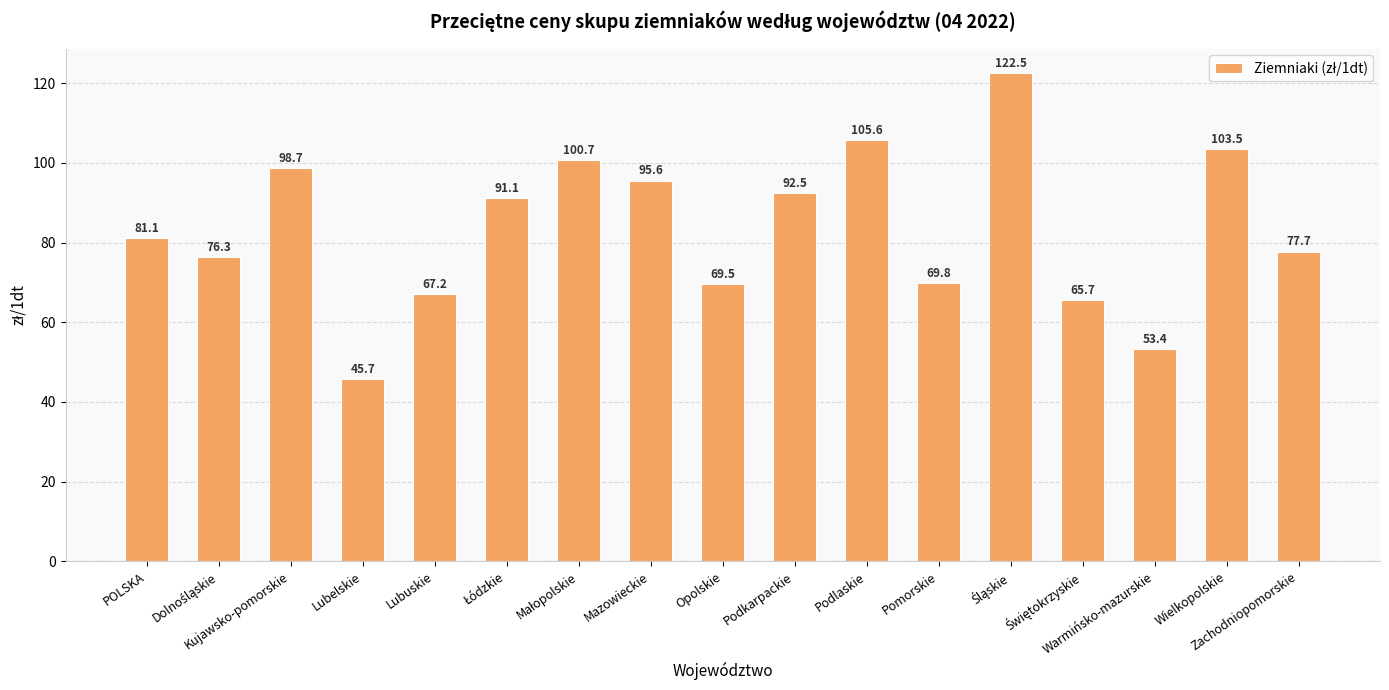

What is the average value?

83.3